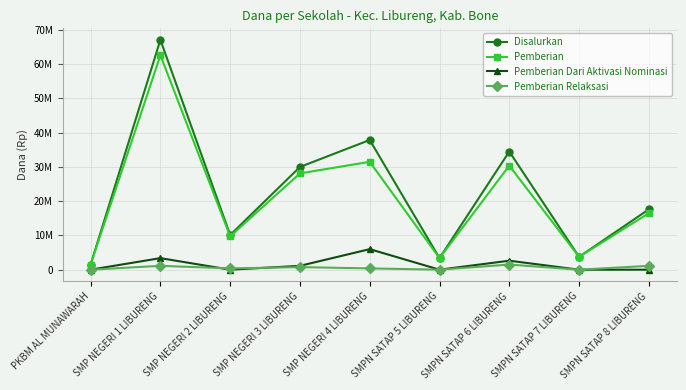

Is it true that Pemberian Dari Aktivasi Nominasi equals 0 at SMP NEGERI 2 LIBURENG?

True